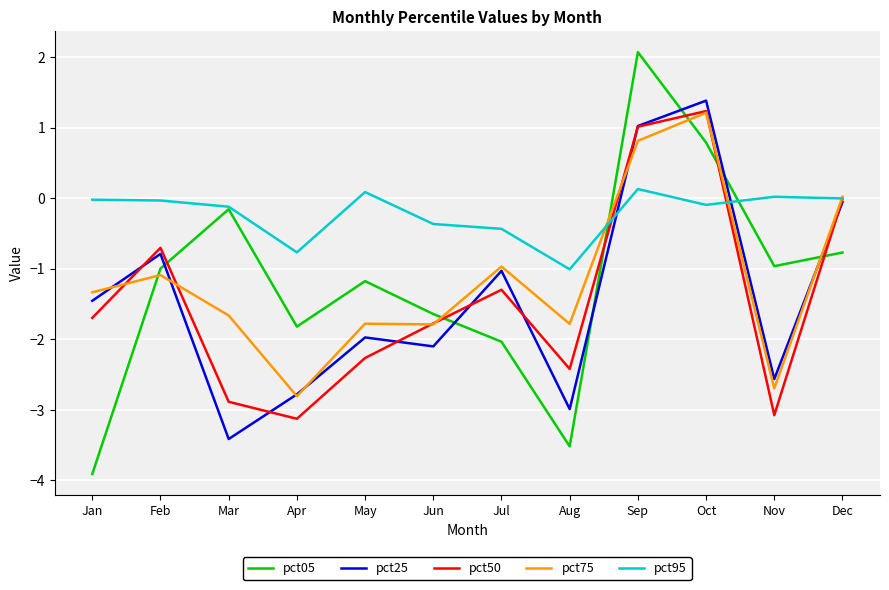

Where do pct50 and pct25 first cross each other?

Jan and Feb